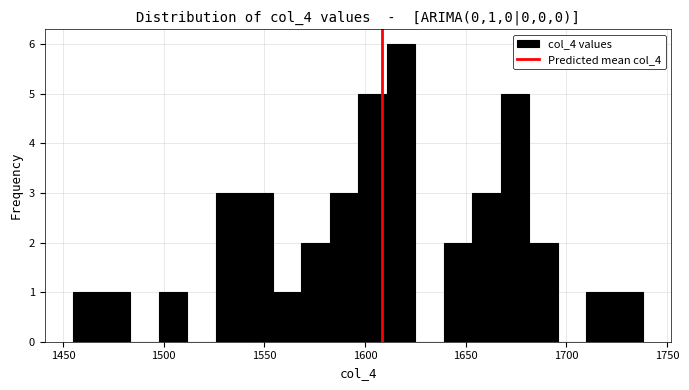

Around what value on the x-axis is the tallest bar? Give the approximate position of its centre, as read against the axis.

1620